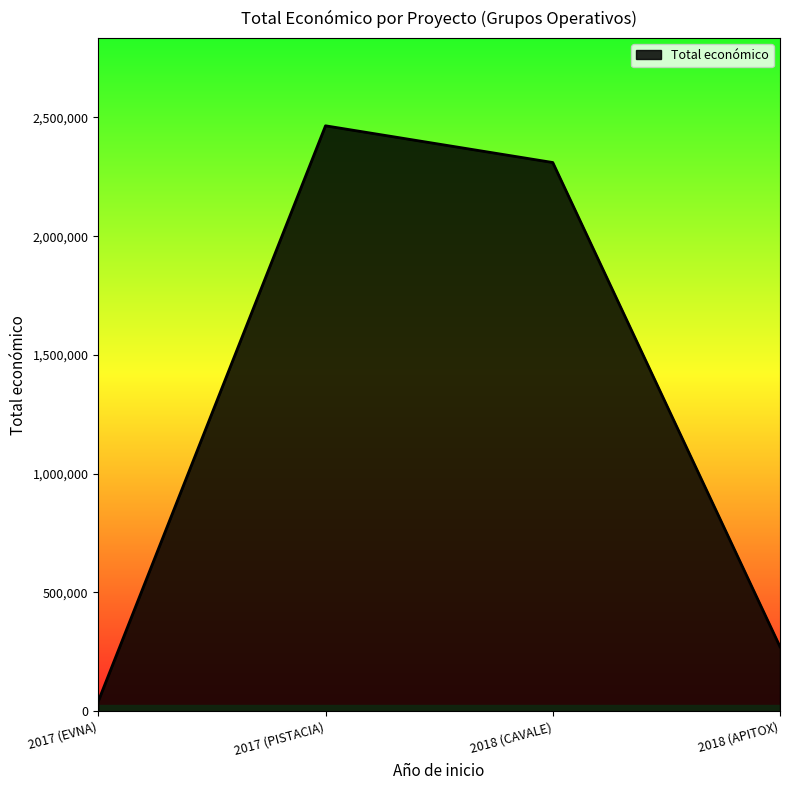

What is the sum of all values?

5088222